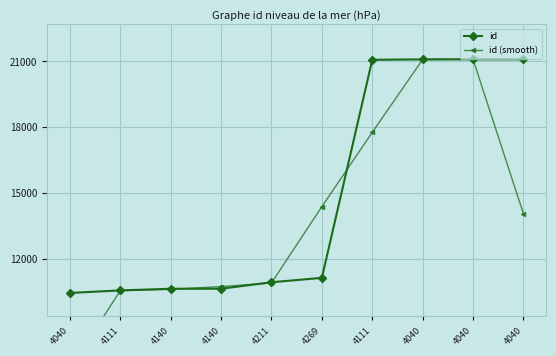

How many values in the id (smooth) series are below 14065?

5